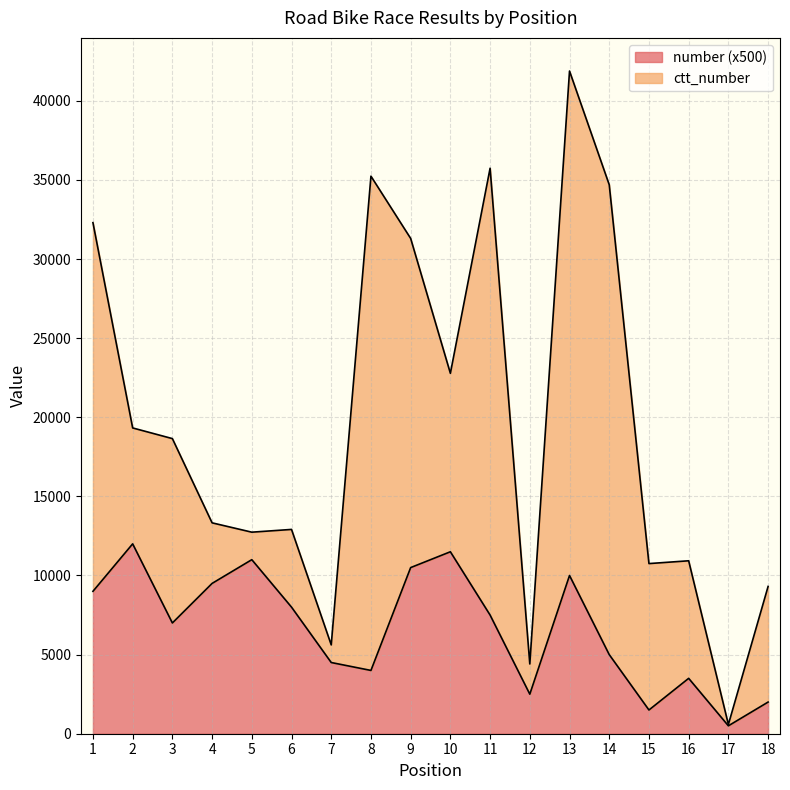

The value of number (x500) at 11 is 7500. True or false?

True